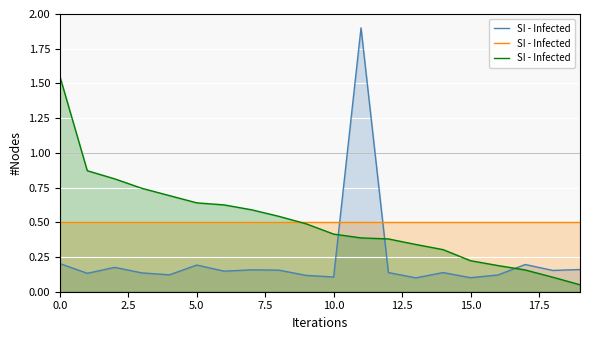

What is the difference between the values at 10 and 14?

0.1